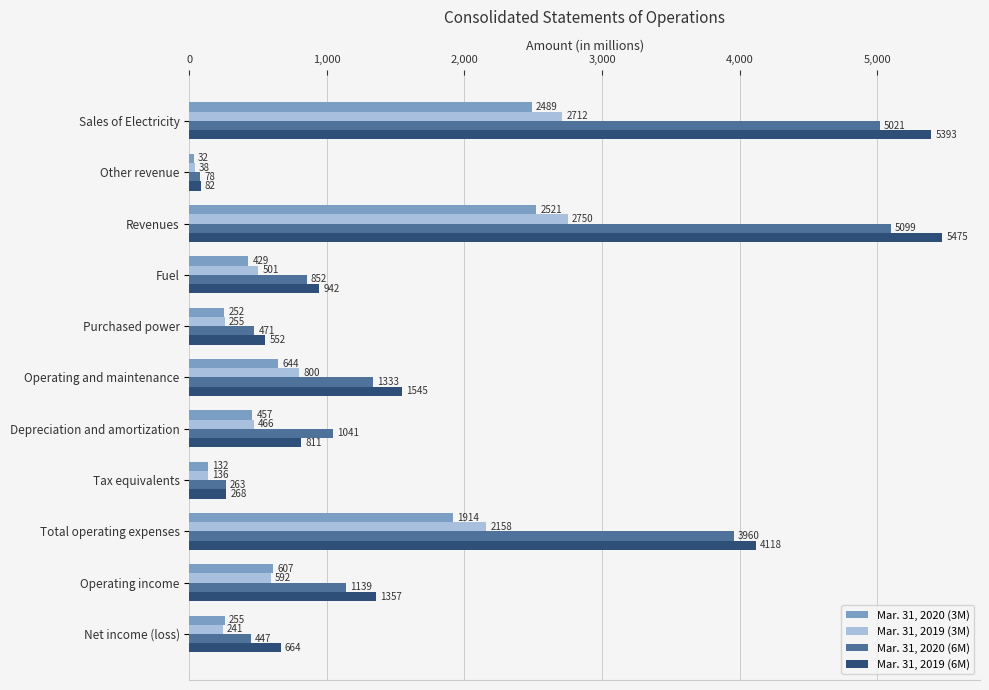

What is the maximum value shown in the chart?

5475